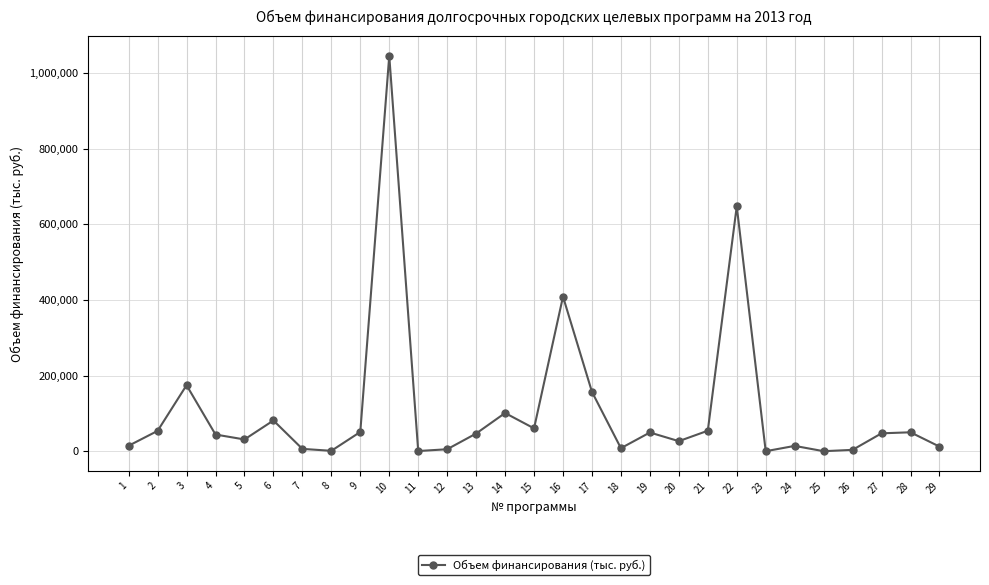

How many interior local peaks (higher than both neighbors) does the data have?

9